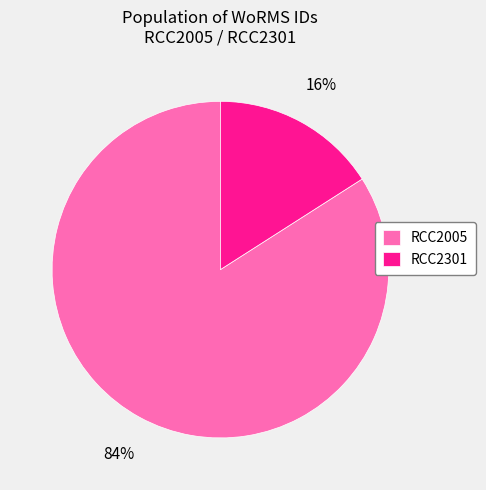

Count the number of slices in the pie.

2